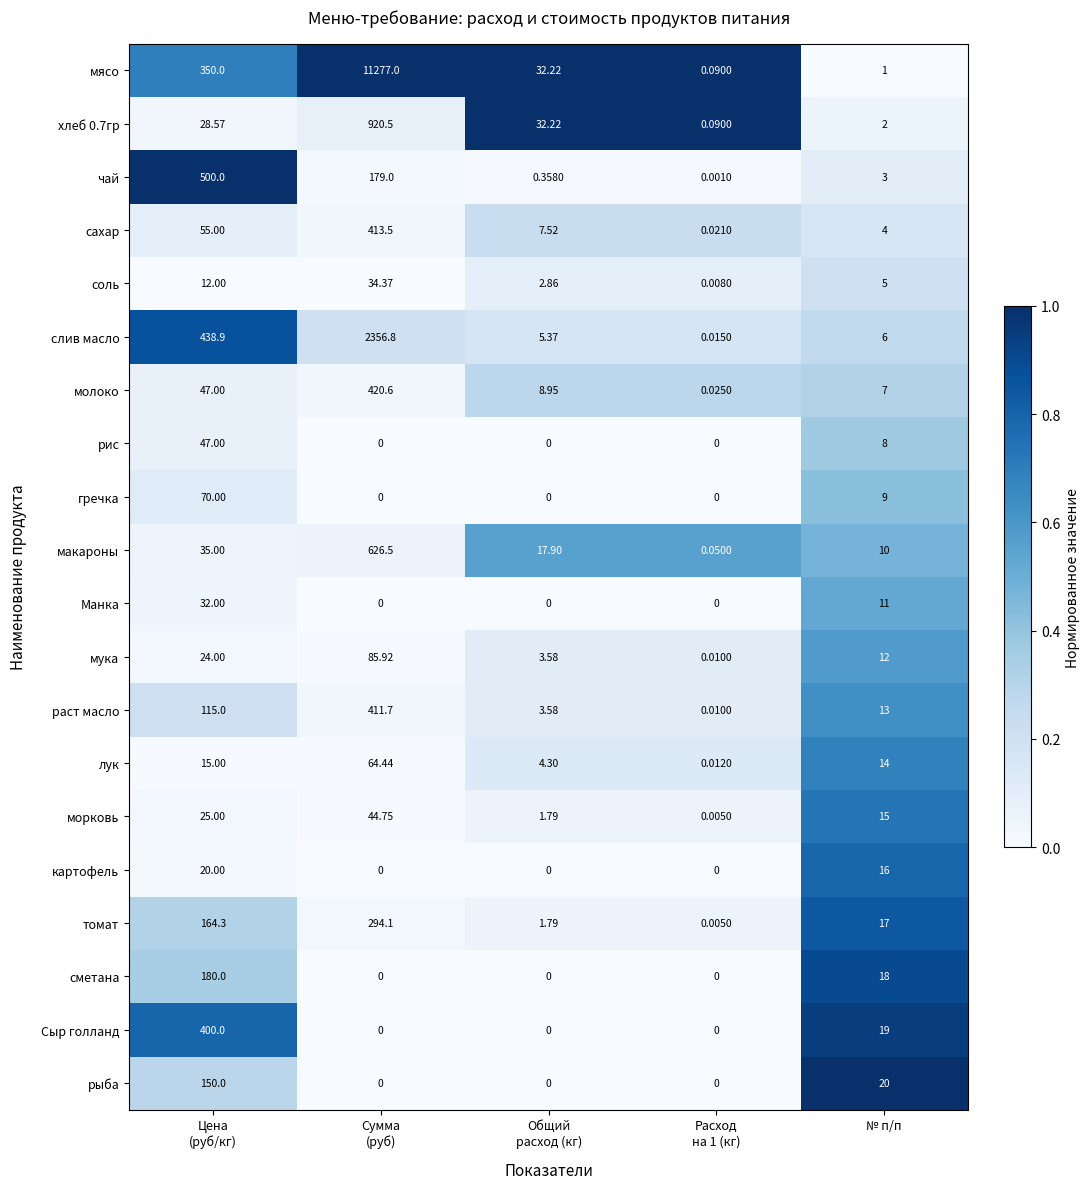

Which series has the widest spread of values?

мясо